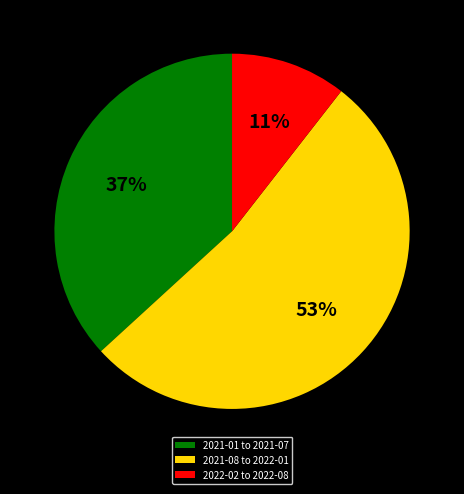

To the nearest percent, what is the difference between the largest and smallest slice percentages?

42%